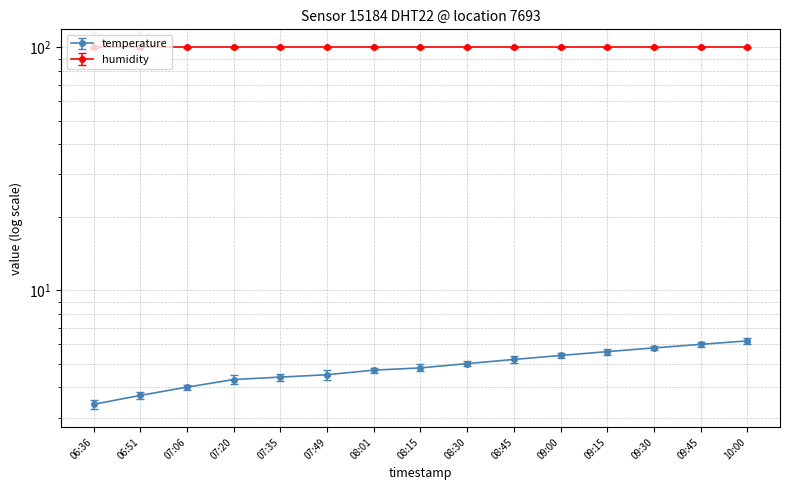

Reading left to right, extract all data points from this chart.

3.4	3.7	4.0	4.3	4.4	4.5	4.7	4.8	5.0	5.2	5.4	5.6	5.8	6.0	6.2